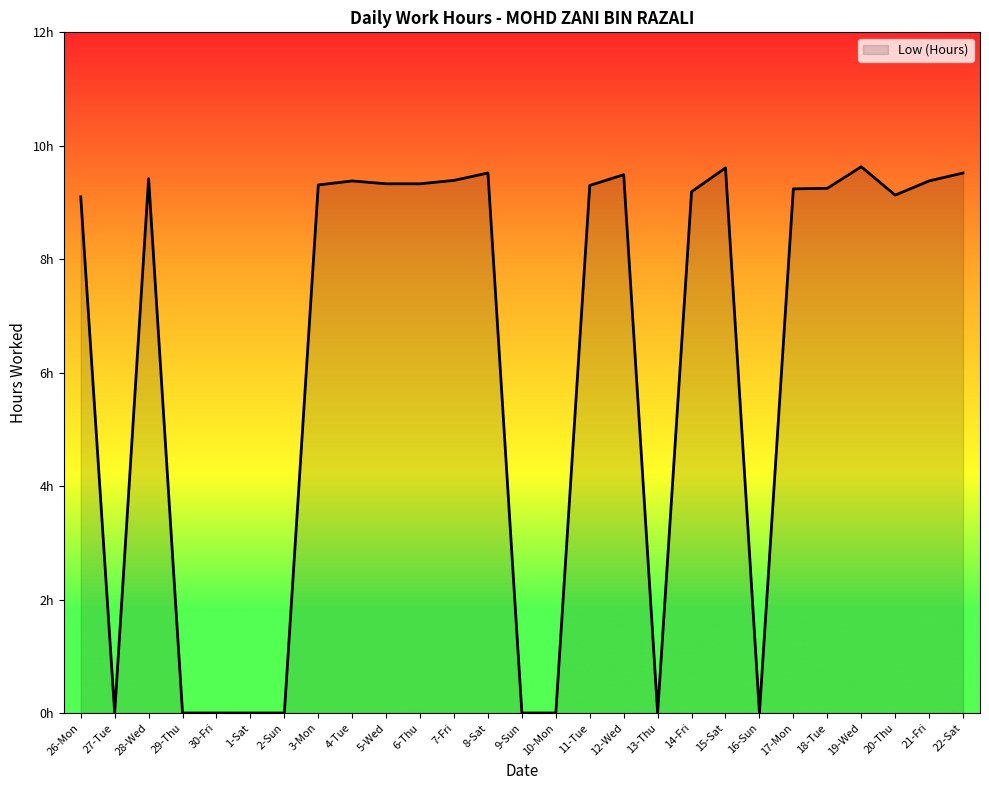

Is it true that the value at 18-Tue is 2.7?

False